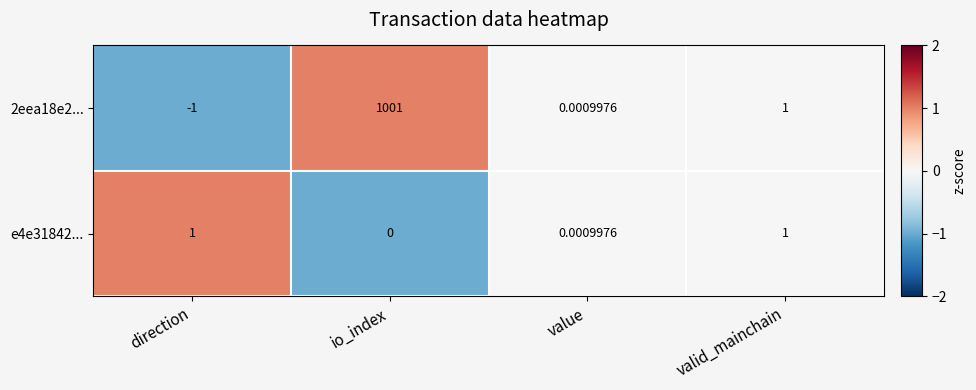

Count the number of categories in the chart.

4